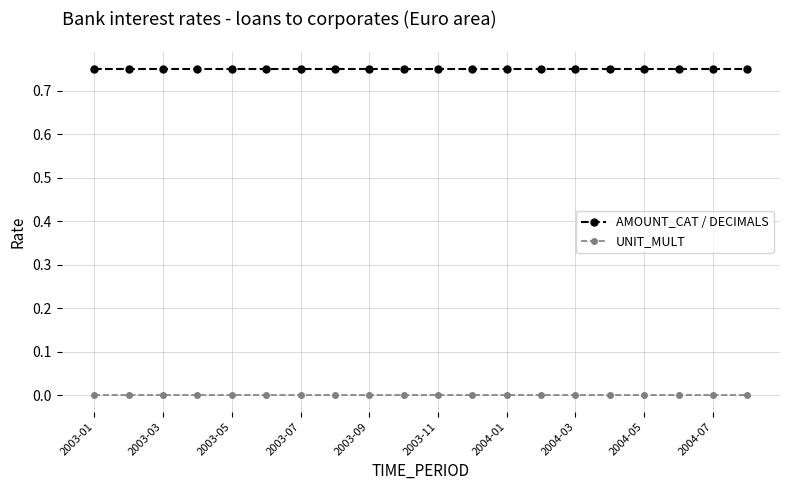

True or false: UNIT_MULT and AMOUNT_CAT / DECIMALS cross at least once.

False